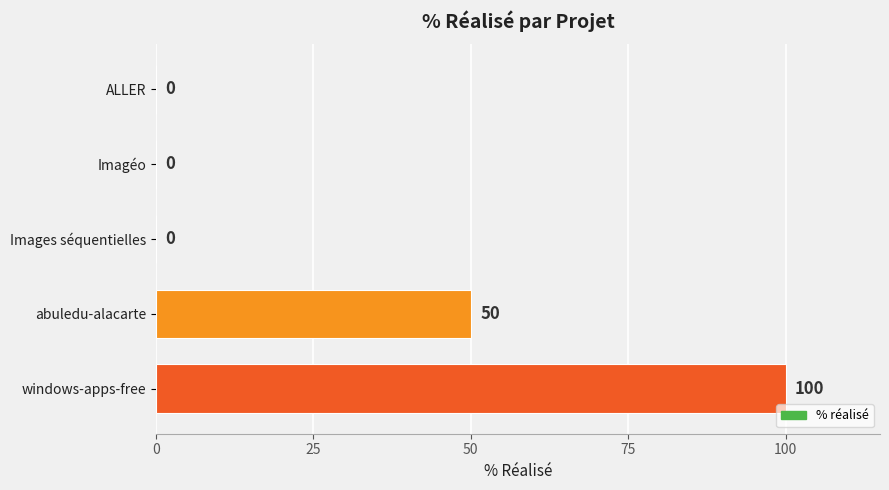

Reading top to bottom, extract all data points from this chart.

ALLER=0	Imagéo=0	Images séquentielles=0	abuledu-alacarte=50	windows-apps-free=100